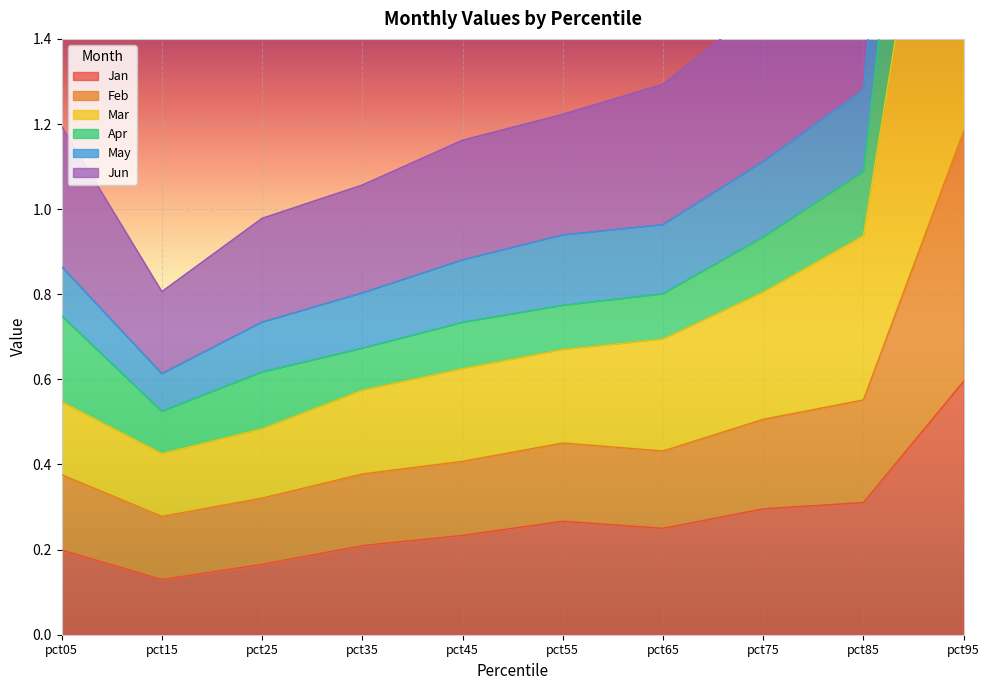

Between pct15 and pct55, which series saw the biggest shift?

Jun